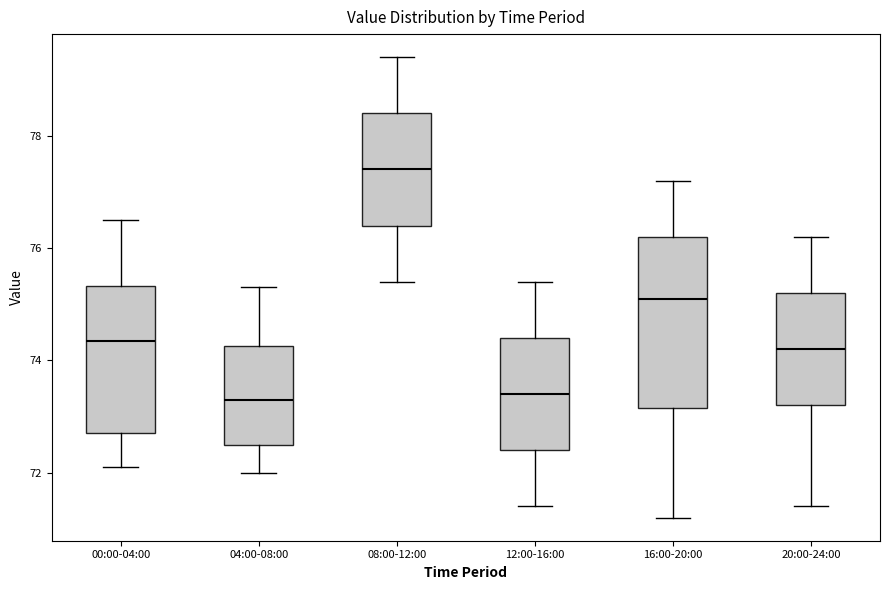

Reading left to right, read every box against the y-axis: the position of its median line, the range the box covers, and the ends of its whiskers. The values are not printed on the chart, so give them approximately, as read against the axis.

00:00-04:00: median 74.4, box 72.8 to 75.4, whiskers 72.2 to 76.6
04:00-08:00: median 73.4, box 72.6 to 74.2, whiskers 72.0 to 75.4
08:00-12:00: median 77.4, box 76.4 to 78.4, whiskers 75.4 to 79.4
12:00-16:00: median 73.4, box 72.4 to 74.4, whiskers 71.4 to 75.4
16:00-20:00: median 75.2, box 73.2 to 76.2, whiskers 71.2 to 77.2
20:00-24:00: median 74.2, box 73.2 to 75.2, whiskers 71.4 to 76.2